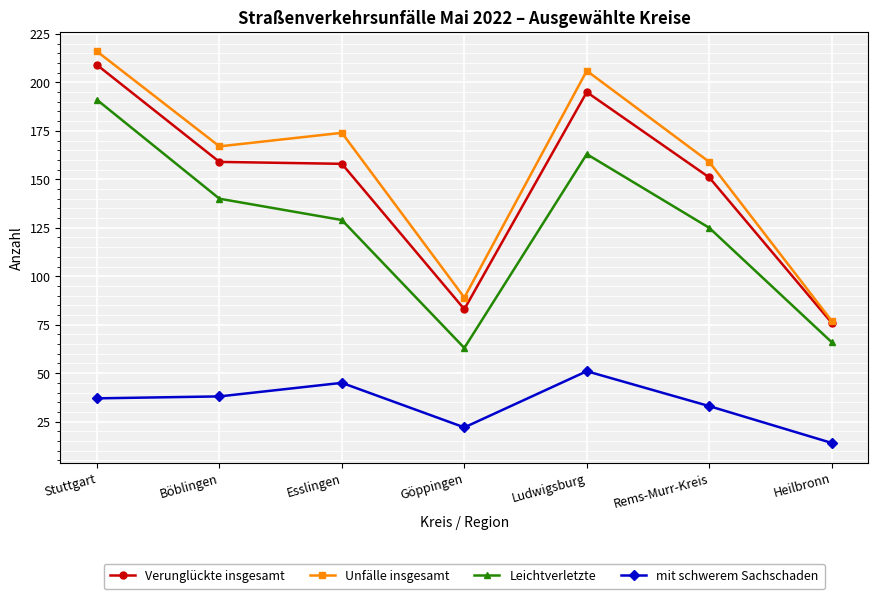

Which series changed the most between Böblingen and Ludwigsburg?

Unfälle insgesamt